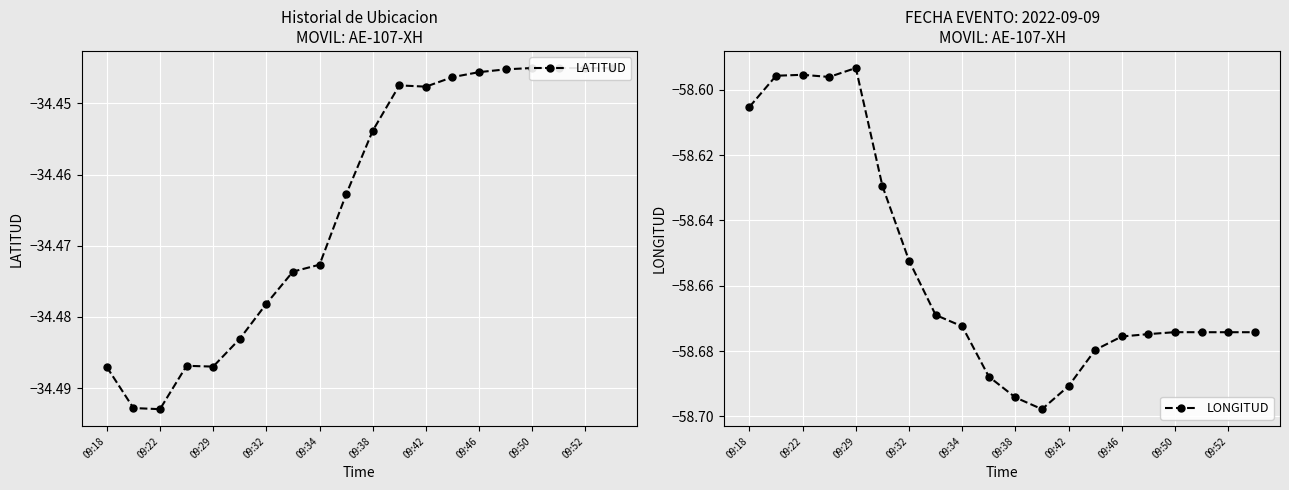

Is it true that LONGITUD equals -33.9 at 09:18?

False